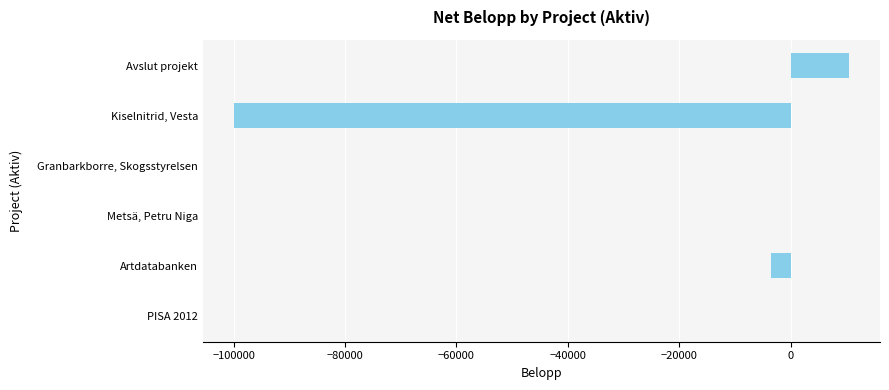

Is it true that the value at Kiselnitrid, Vesta is -131234.7?

False